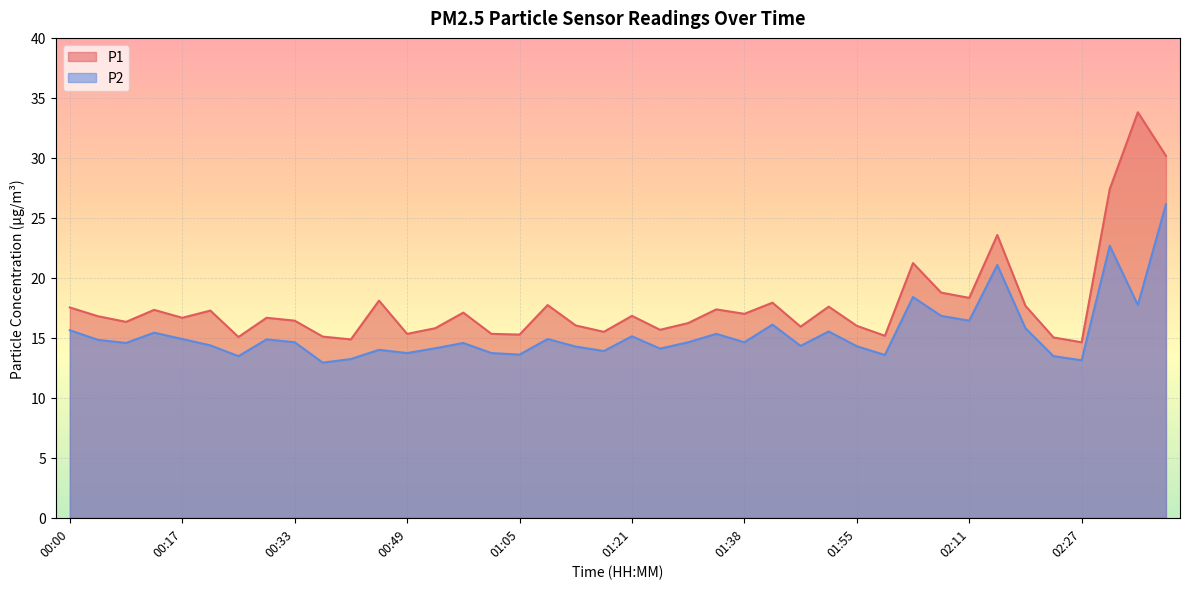

What is the greatest value displayed?

33.8